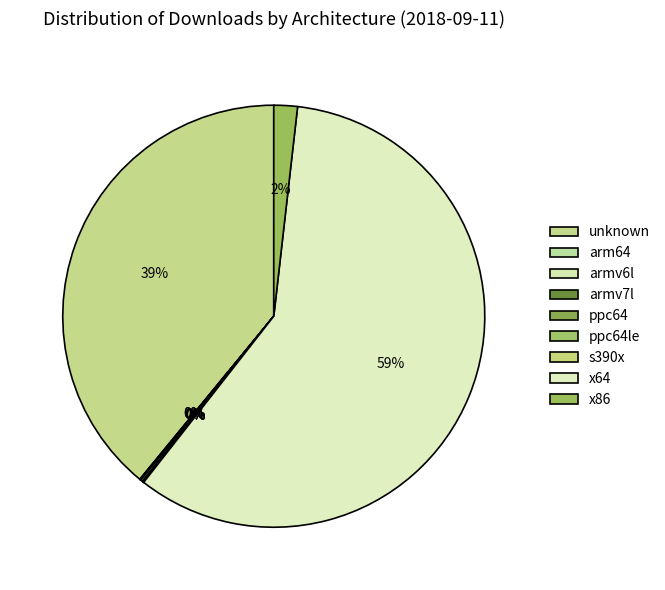

To the nearest percent, what is the difference between the largest and smallest slice percentages?

58%